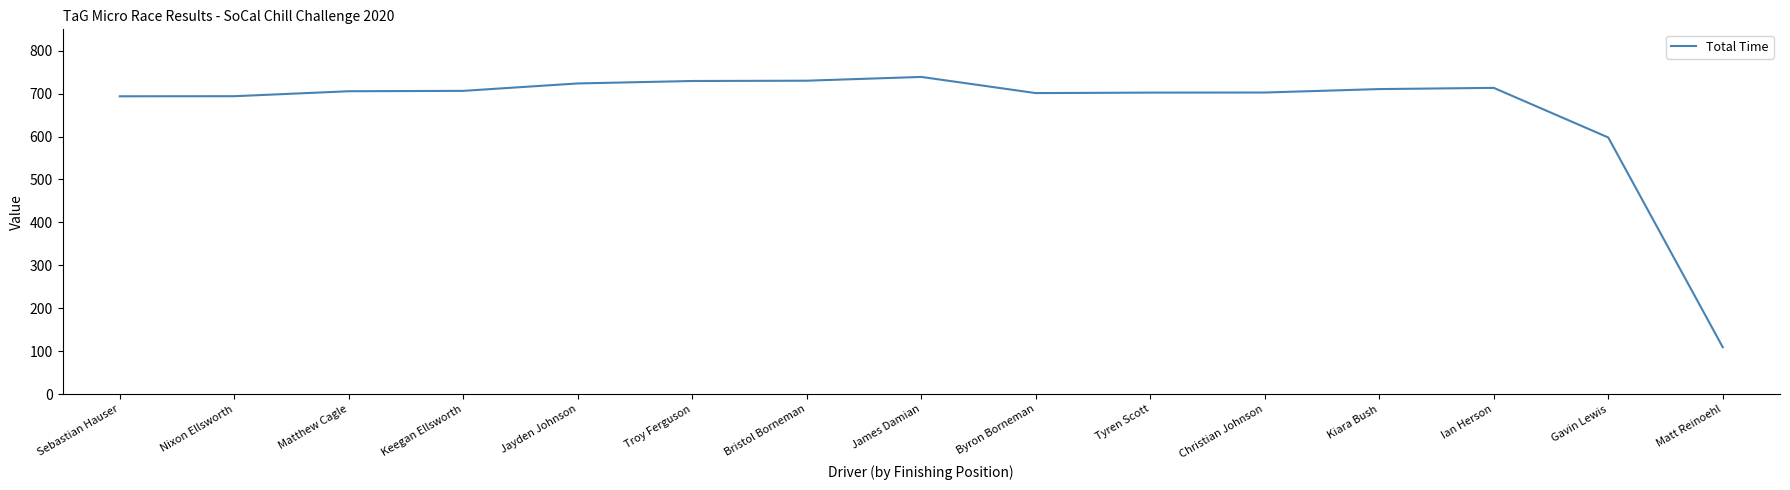

Which label corresponds to the smallest value in the chart?

Matt Reinoehl